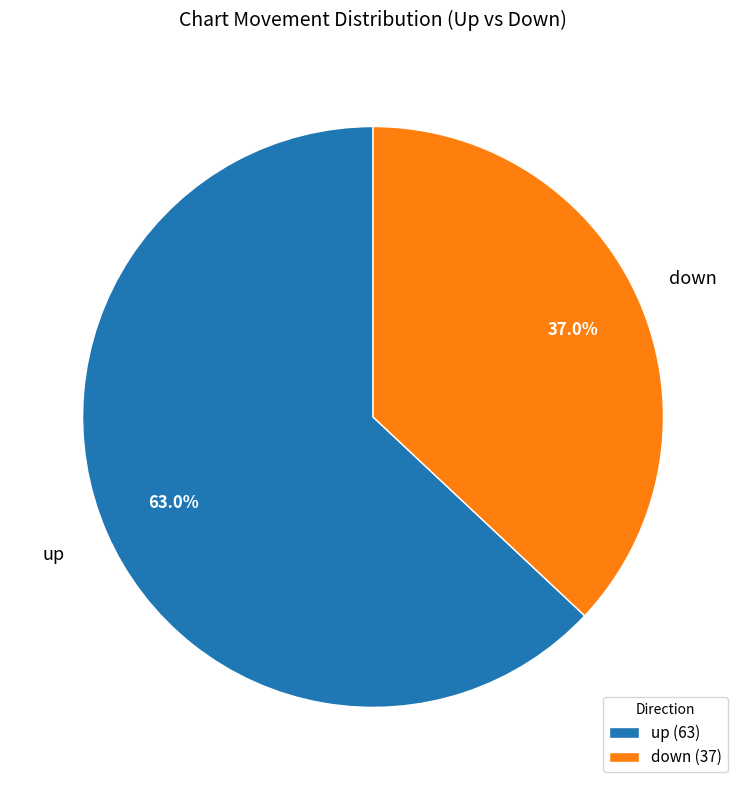

How many segments does this pie chart have?

2